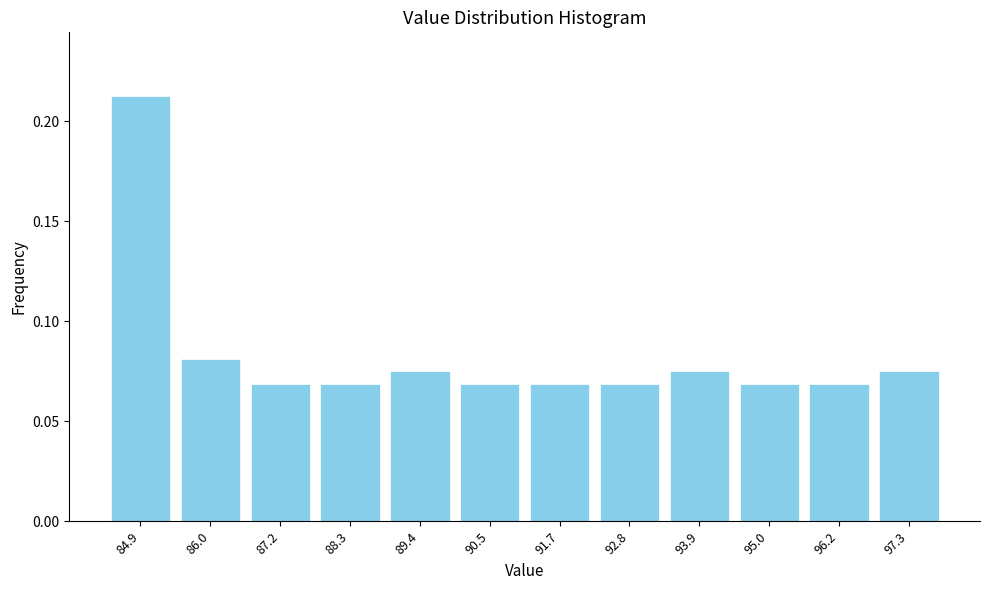

What is the sum of all values?

1.0